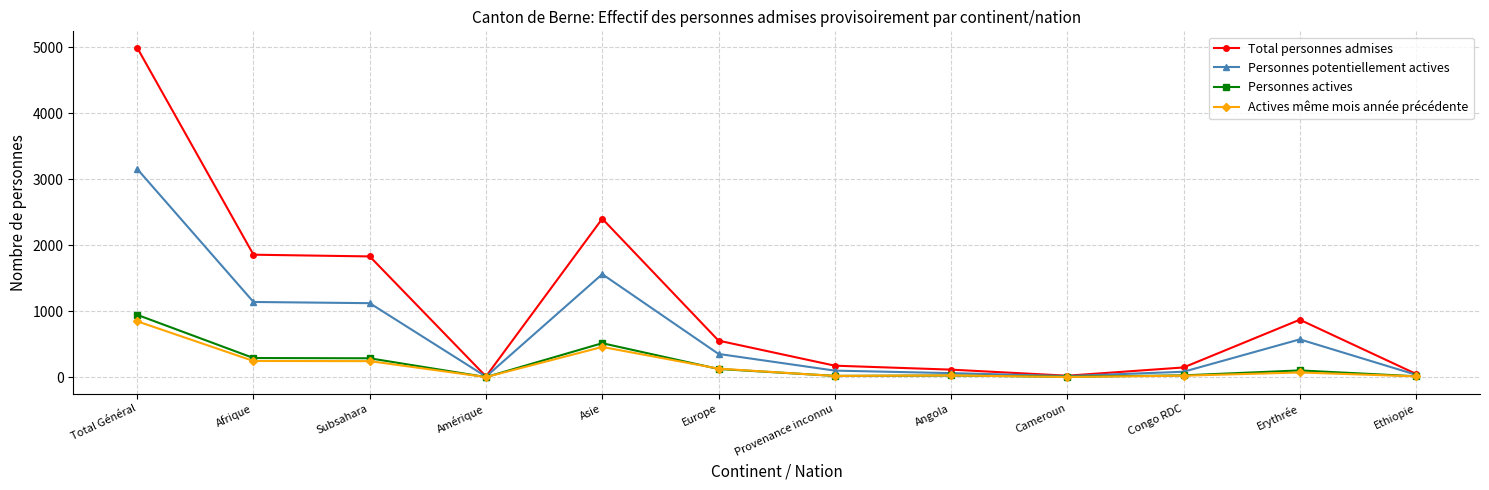

True or false: Total personnes admises has more than 1 points higher than both neighbors.

True